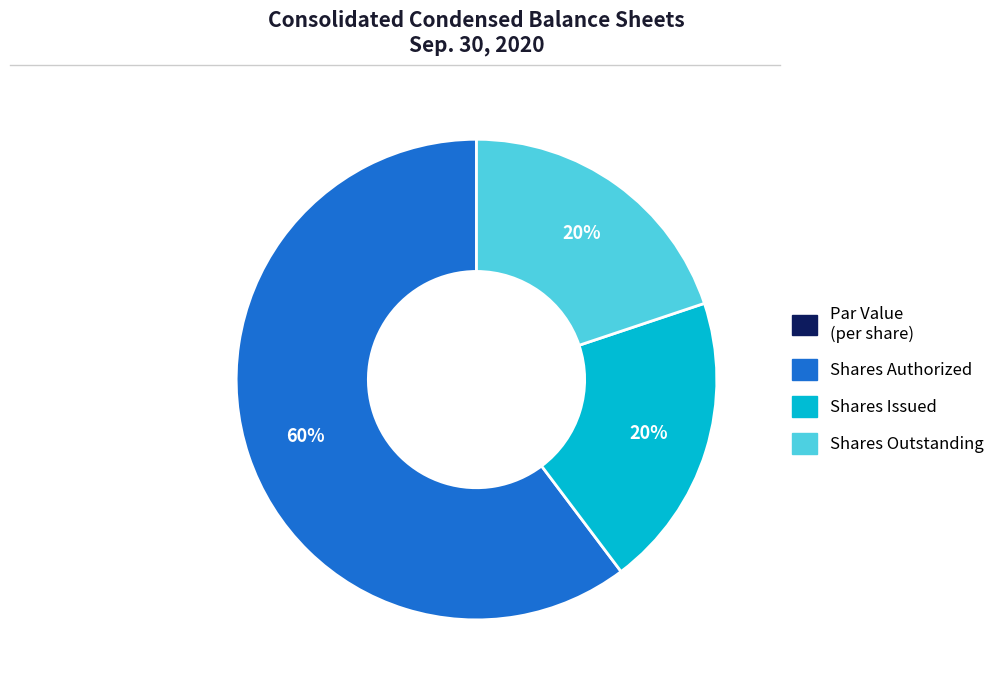

To the nearest percent, what is the average slice percentage?

25%